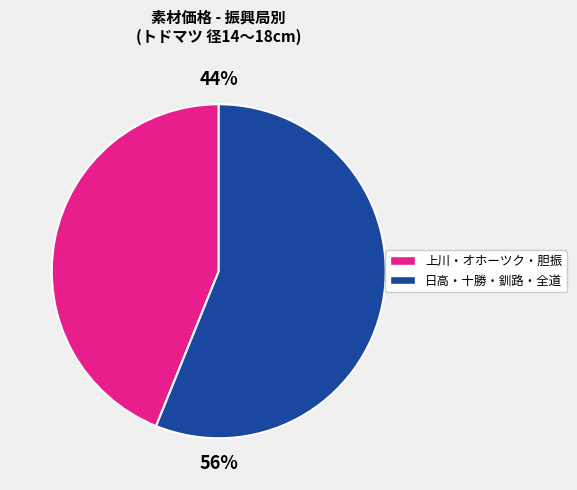

To the nearest percent, what is the difference between the largest and smallest slice percentages?

12%